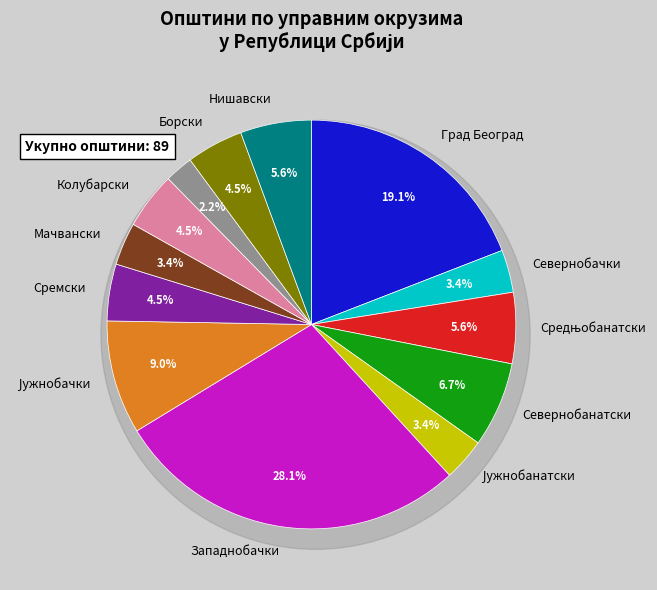

The Поморавски slice represents 1% of the pie. True or false?

False